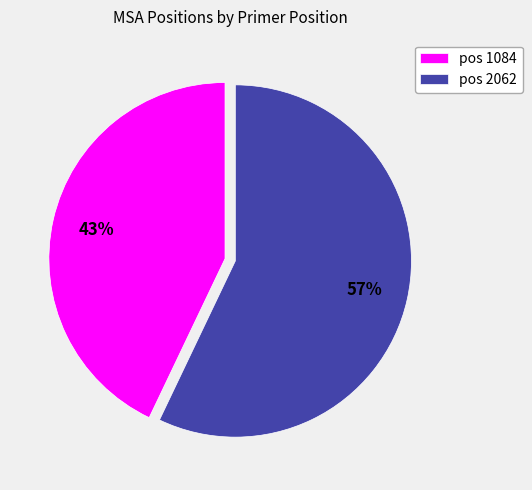

To the nearest percent, what is the difference between the largest and smallest slice percentages?

14%